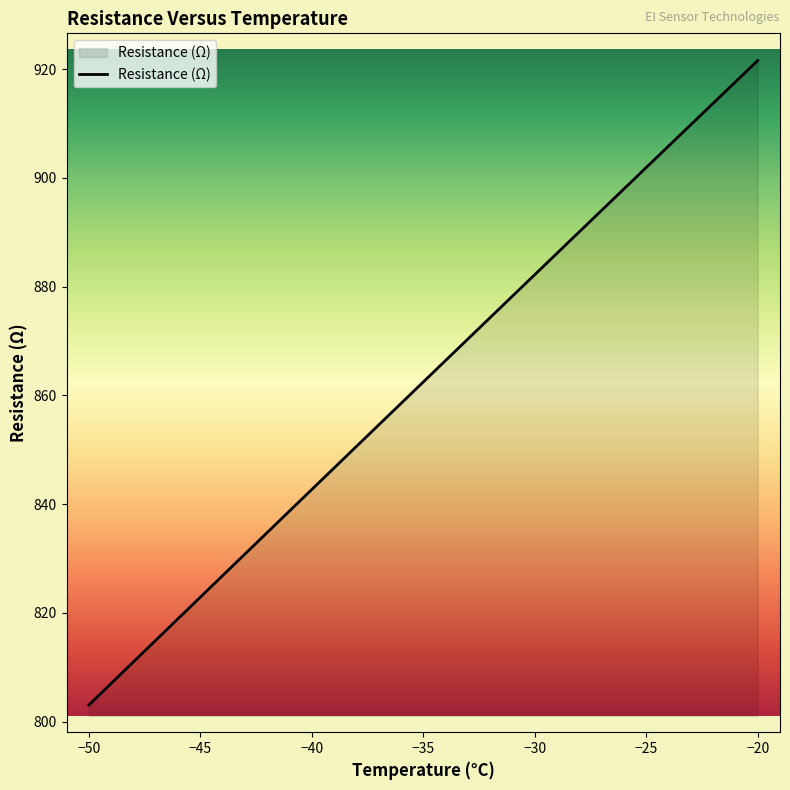

Does the chart display data point markers on the line(s)?

No